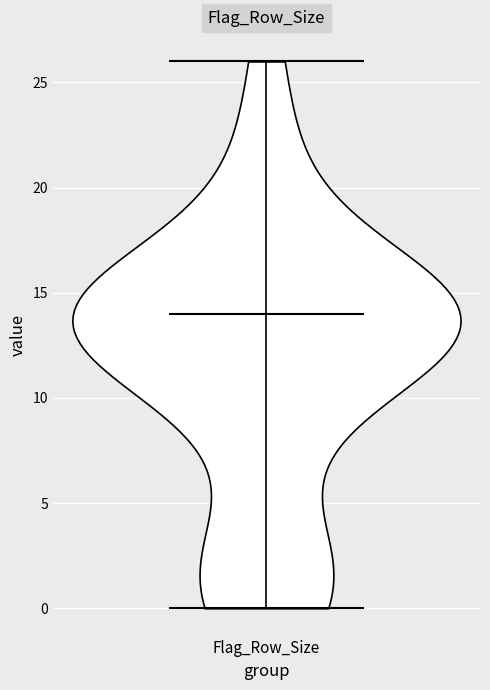

Where does the median line of the violin for Flag_Row_Size sit on the y-axis? The values are not printed on the chart, so give them approximately, as read against the axis.

14